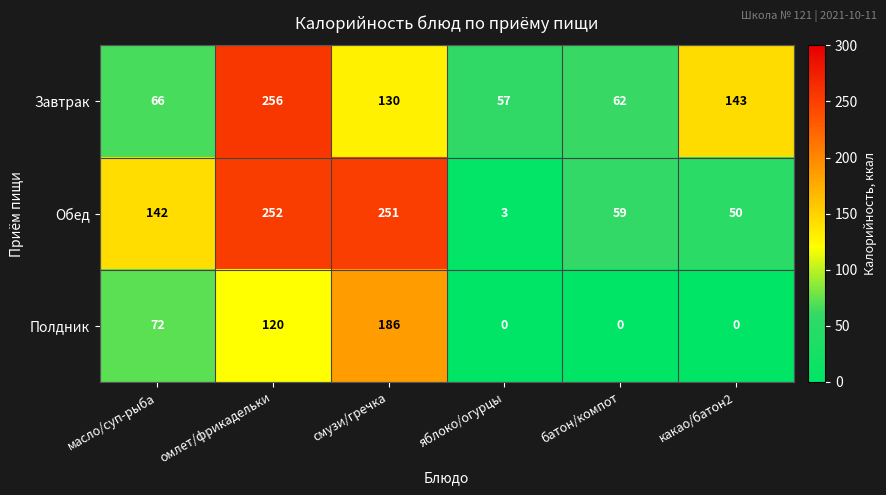

What is the sum of all Завтрак values?

714